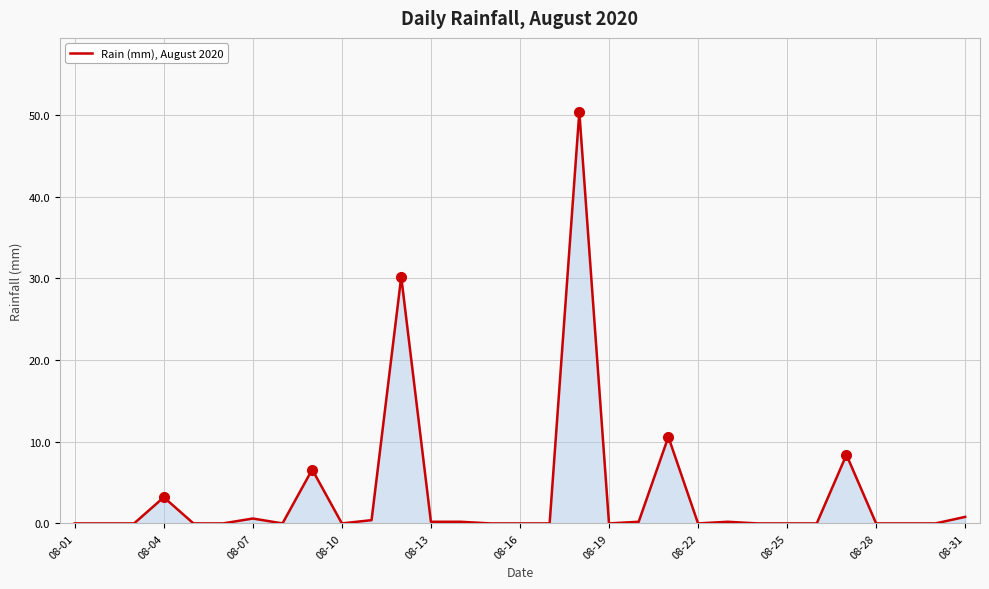

What is the greatest value displayed?

50.4